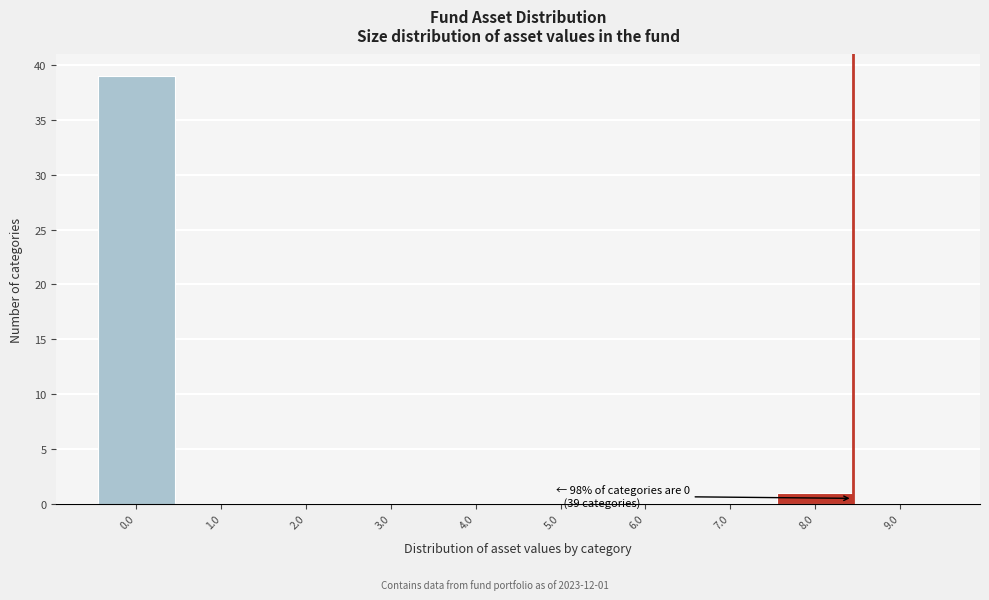

Which range on the x-axis has the tallest bar?

-0.5 to 0.5